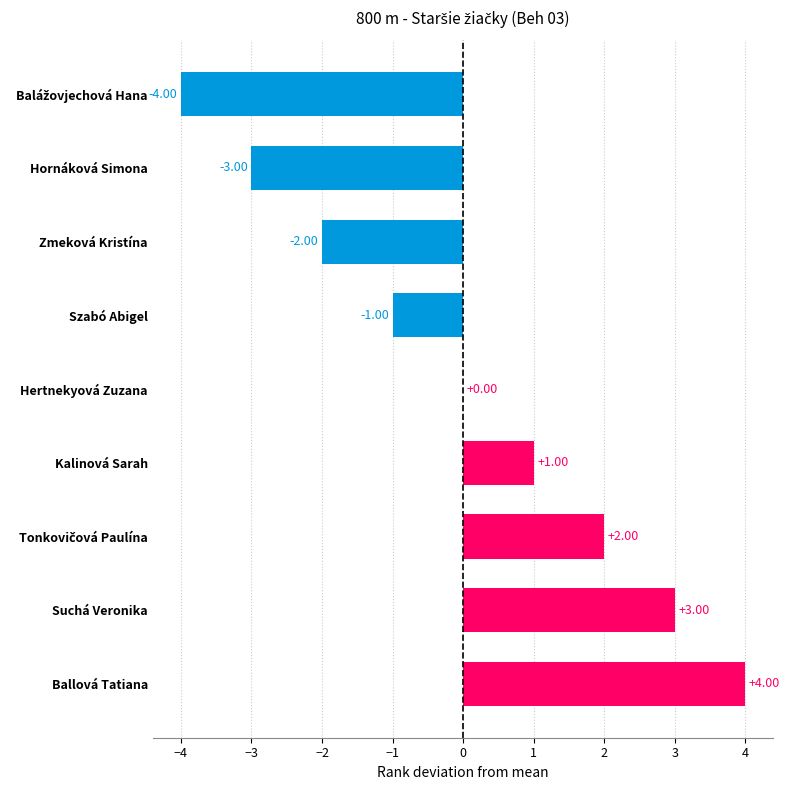

Between Suchá Veronika and Ballová Tatiana, which is larger?

Ballová Tatiana